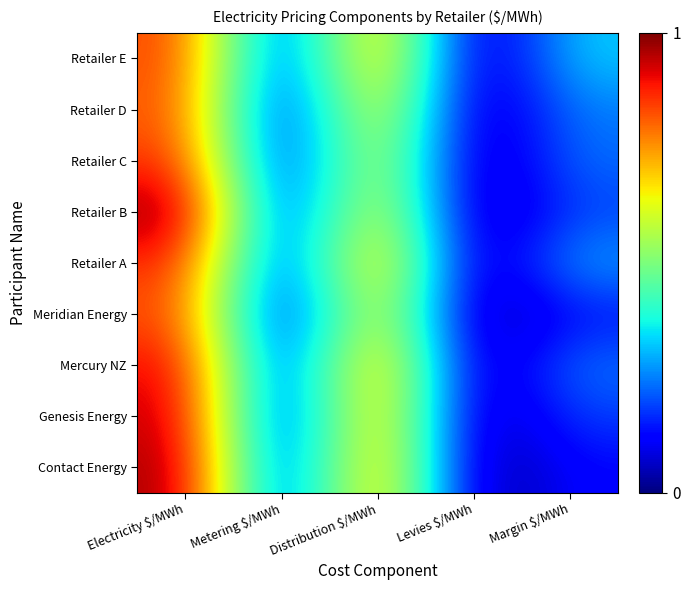

Reading left to right, what are all the values shown in this chart?

Contact Energy: Electricity $/MWh=1.0	Metering $/MWh=0.1	Distribution $/MWh=0.8	Levies $/MWh=0.0	Margin $/MWh=0.1
Genesis Energy: Electricity $/MWh=1.0	Metering $/MWh=0.1	Distribution $/MWh=0.8	Levies $/MWh=0.0	Margin $/MWh=0.2
Mercury NZ: Electricity $/MWh=0.9	Metering $/MWh=0.1	Distribution $/MWh=0.8	Levies $/MWh=0.0	Margin $/MWh=0.2
Meridian Energy: Electricity $/MWh=0.8	Metering $/MWh=0.1	Distribution $/MWh=0.7	Levies $/MWh=0.0	Margin $/MWh=0.1
Retailer A: Electricity $/MWh=0.9	Metering $/MWh=0.1	Distribution $/MWh=0.8	Levies $/MWh=0.0	Margin $/MWh=0.3
Retailer B: Electricity $/MWh=1.0	Metering $/MWh=0.1	Distribution $/MWh=0.7	Levies $/MWh=0.0	Margin $/MWh=0.2
Retailer C: Electricity $/MWh=0.9	Metering $/MWh=0.1	Distribution $/MWh=0.7	Levies $/MWh=0.0	Margin $/MWh=0.2
Retailer D: Electricity $/MWh=0.8	Metering $/MWh=0.1	Distribution $/MWh=0.7	Levies $/MWh=0.0	Margin $/MWh=0.3
Retailer E: Electricity $/MWh=0.8	Metering $/MWh=0.1	Distribution $/MWh=0.8	Levies $/MWh=0.0	Margin $/MWh=0.3